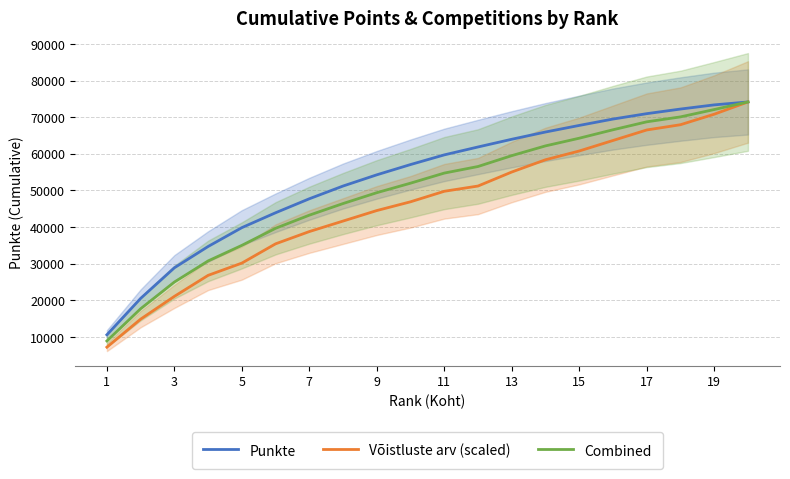

Does the chart have visible grid lines?

Yes